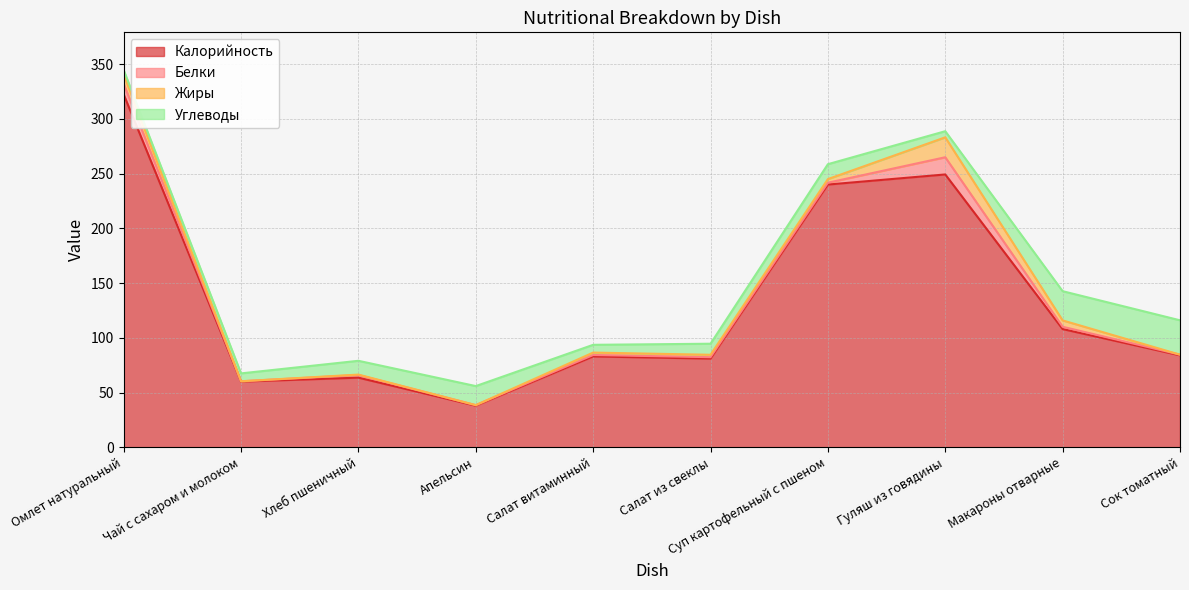

Is the value of Белки at Салат витаминный greater than the value of Жиры at Суп картофельный с пшеном?

No